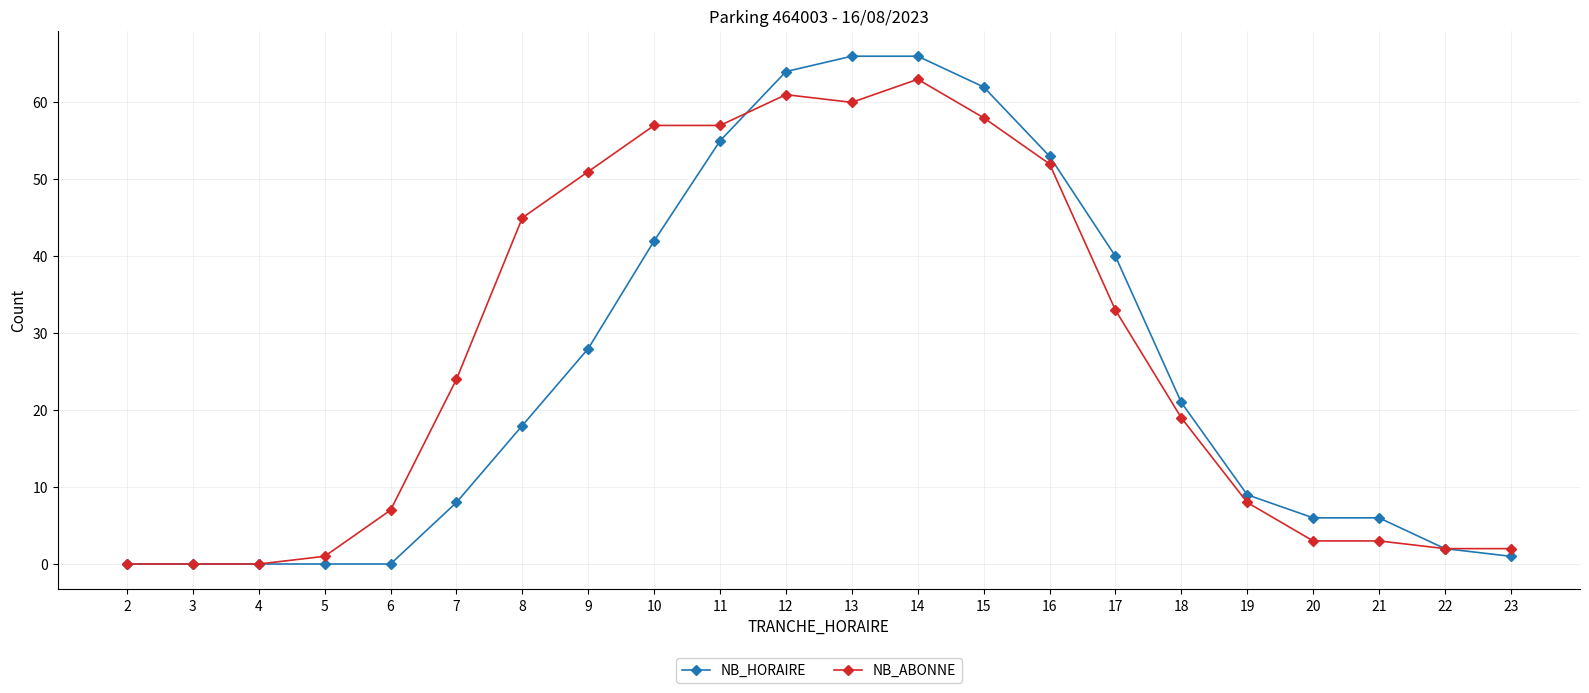

What is the average value of the NB_ABONNE series?

28